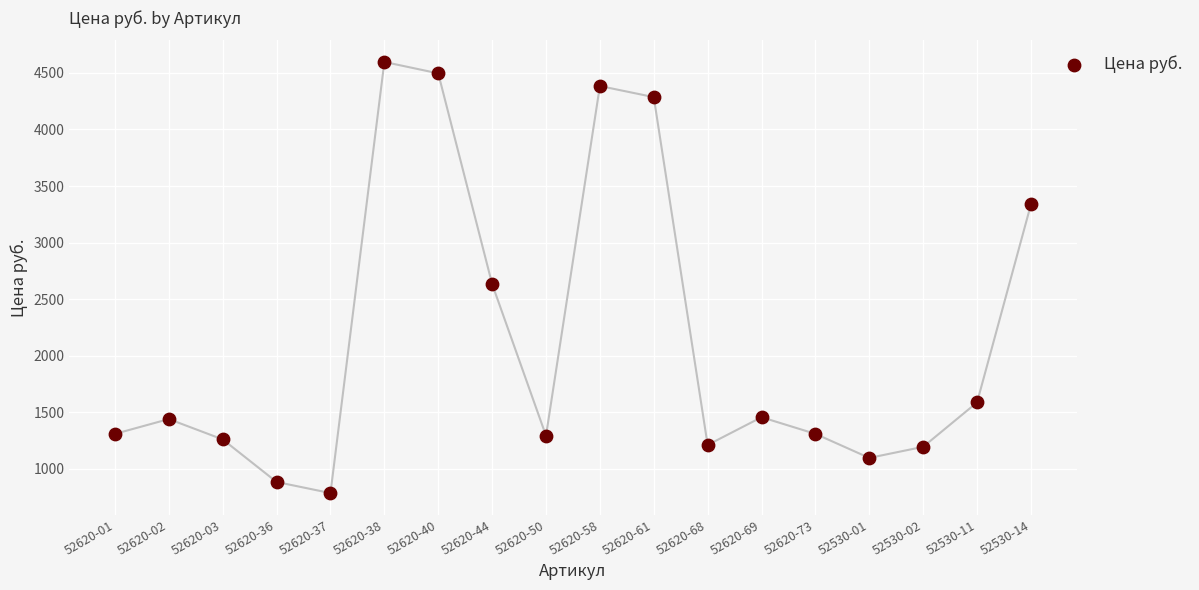

What is the range of Y values (max minus min)?

3811.6